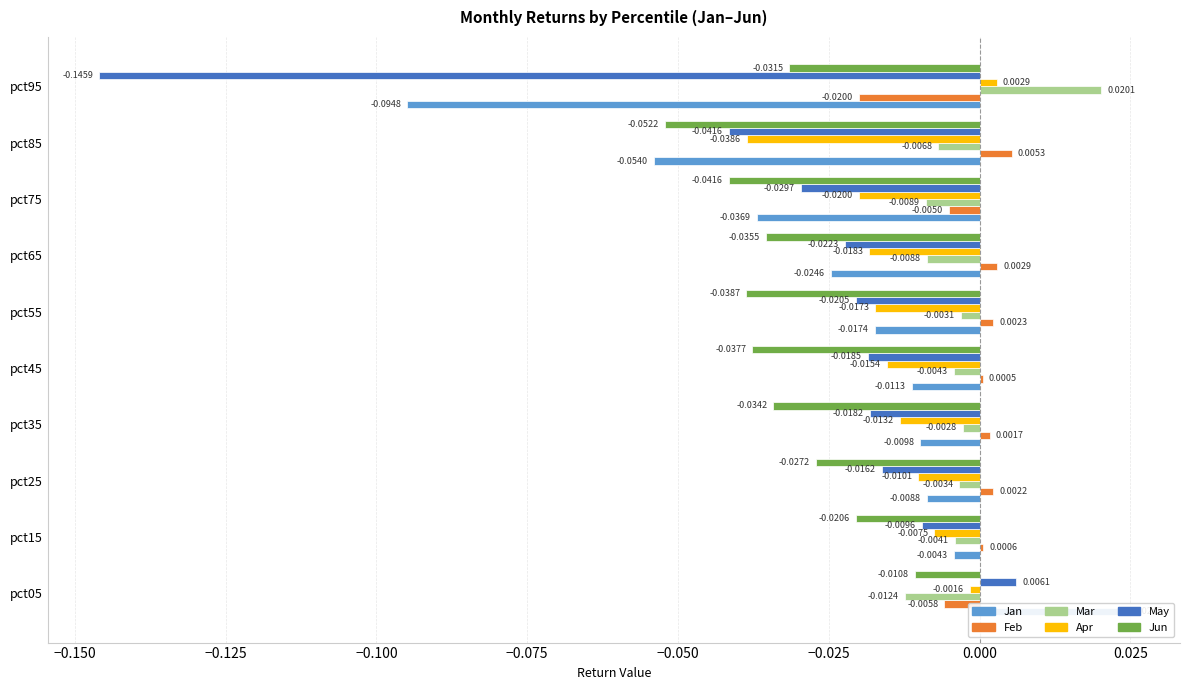

Rank the series at pct75 from highest to lowest value.

Feb, Mar, Apr, May, Jan, Jun